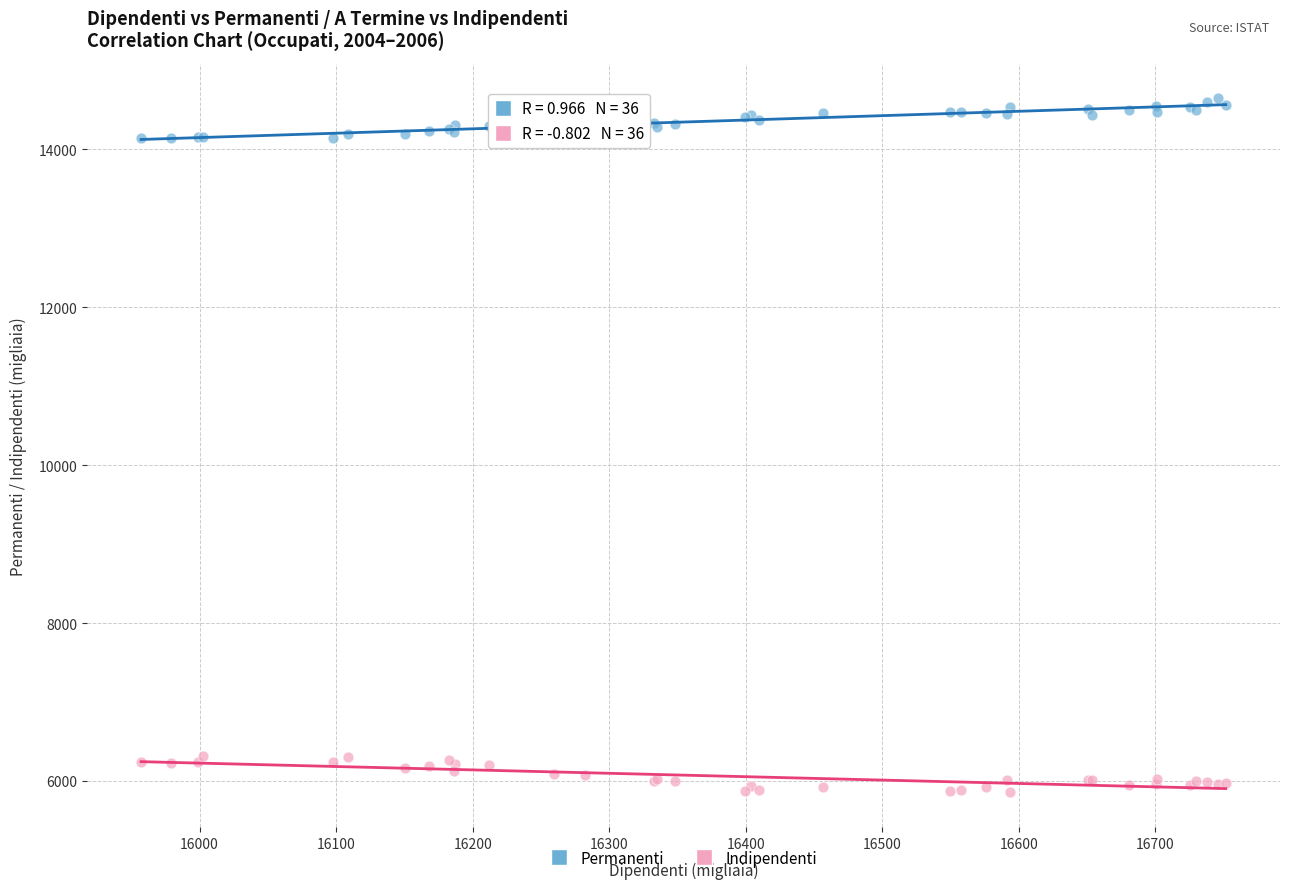

What is the X range (max minus min) for the scatter plot?

794.3